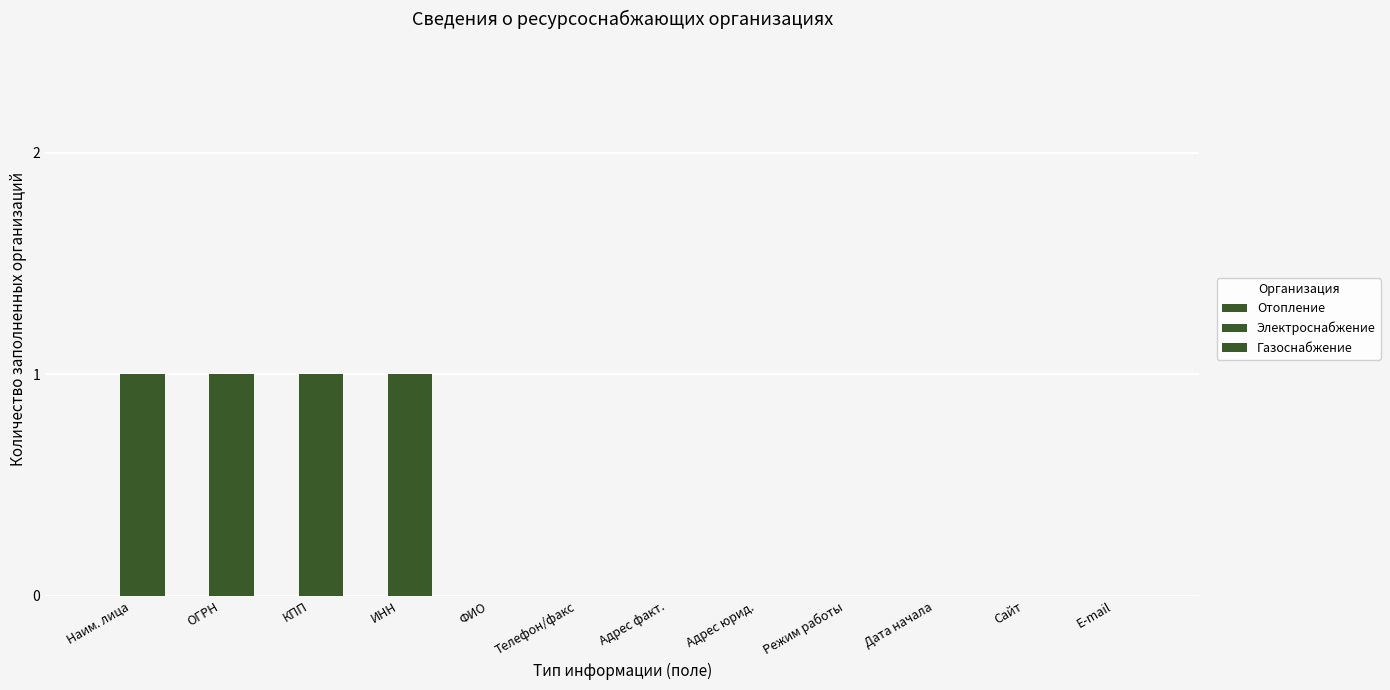

Are the bars horizontal?

No